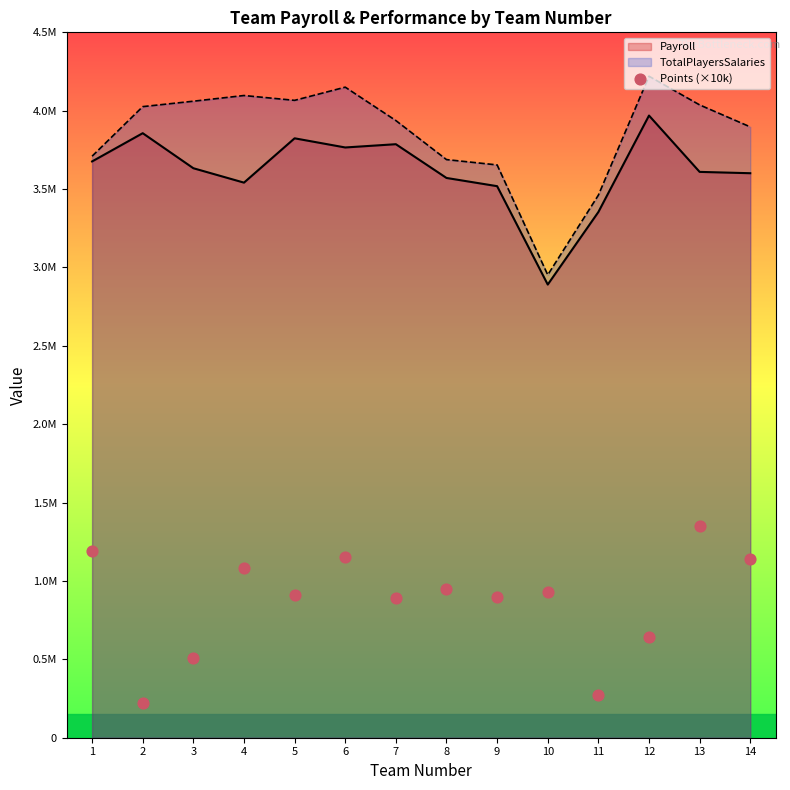

Which has a higher value, 5 or 2?

5